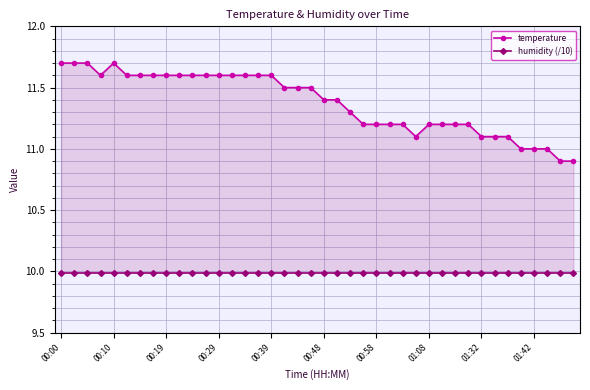

Which series has the largest total across all categories?

temperature